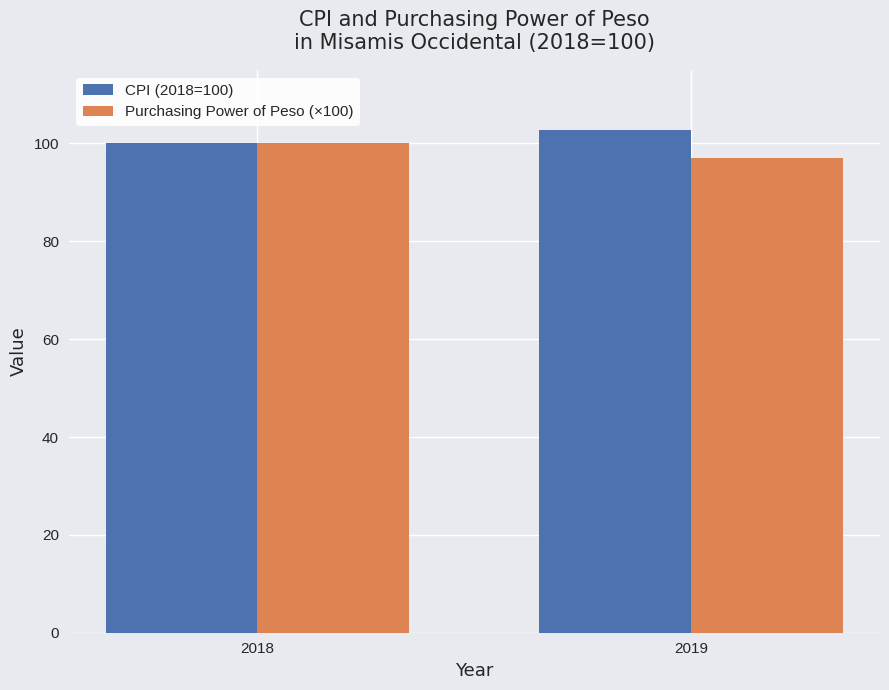

At how many categories does at least one series exceed 99?

2